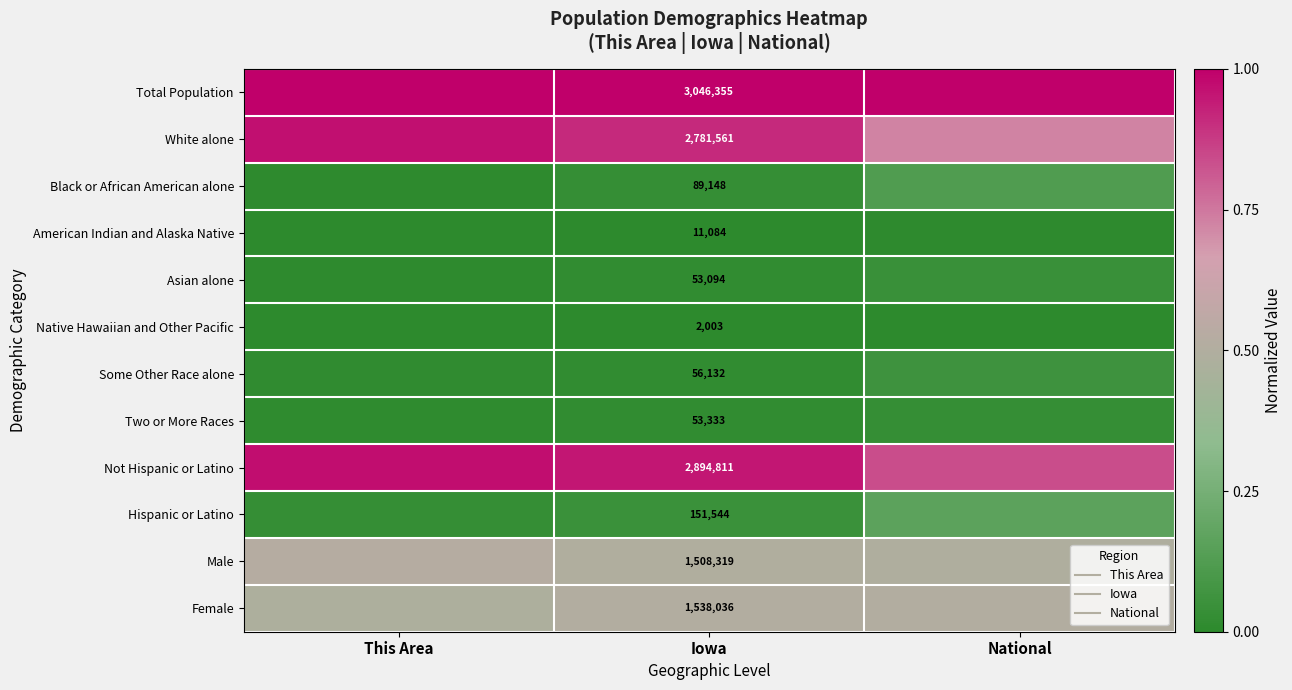

The value of Female at This Area is 0.3. True or false?

False